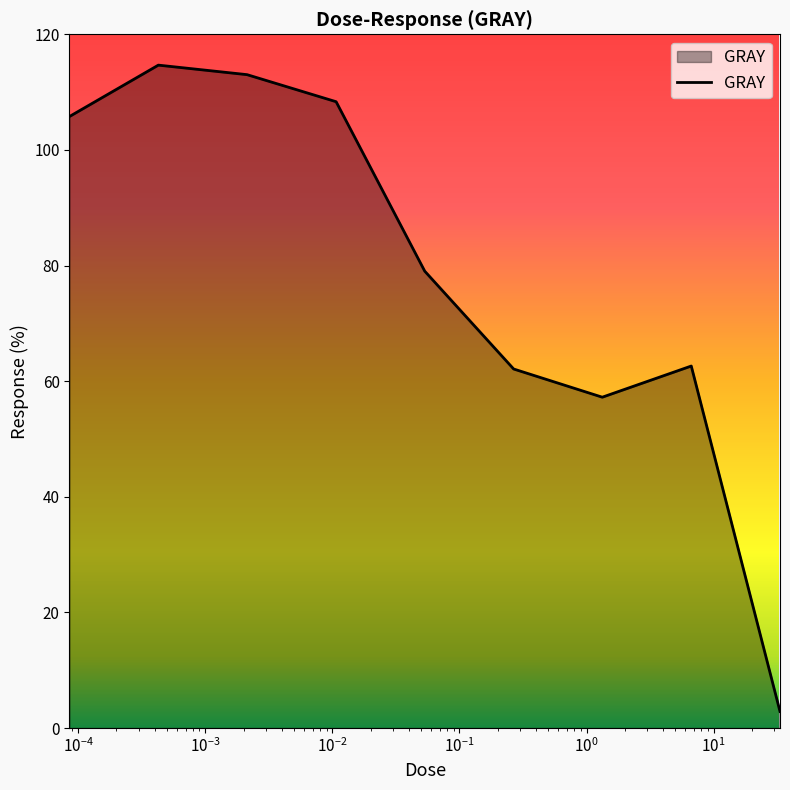

What is the minimum value shown in the chart?

2.9